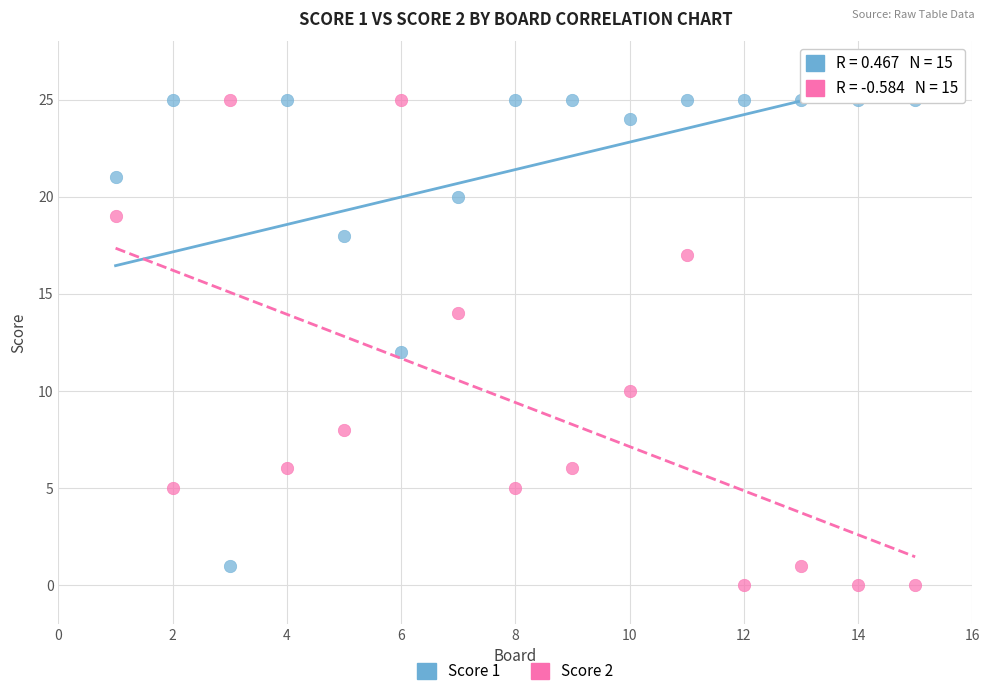

Which series contains the lowest Y value?

Score 2